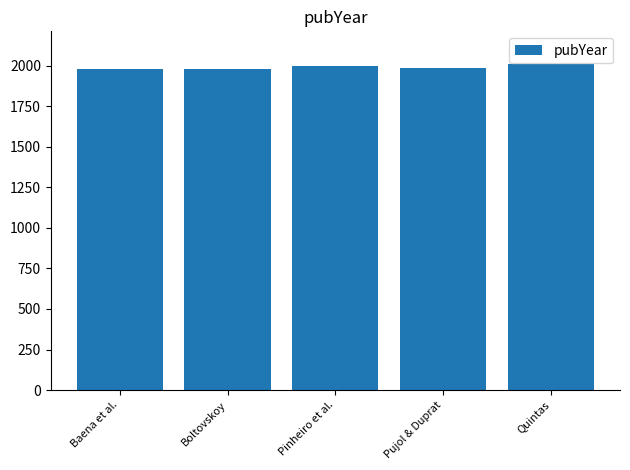

The value at Boltovskoy is 1980. True or false?

True